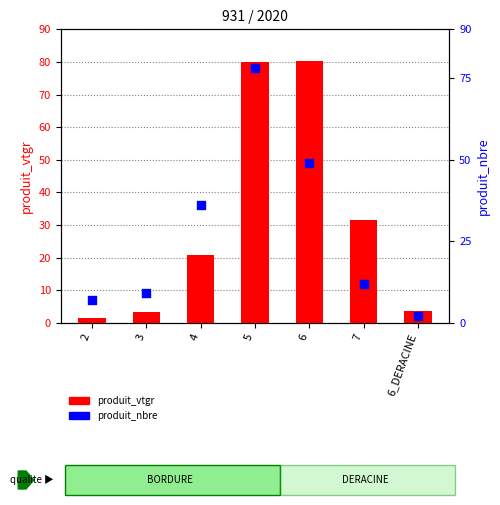

At which category is the sum across all series the highest?

5